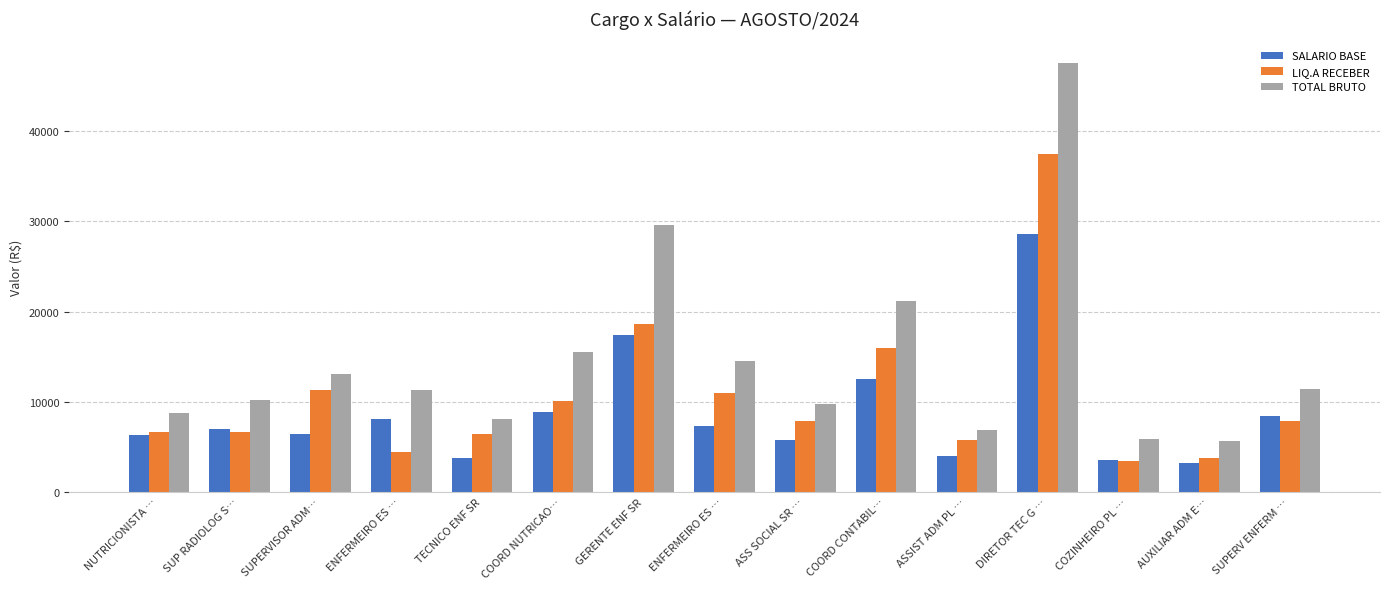

What is the spread (max minus min) of values at GERENTE ENF SR?

12242.5